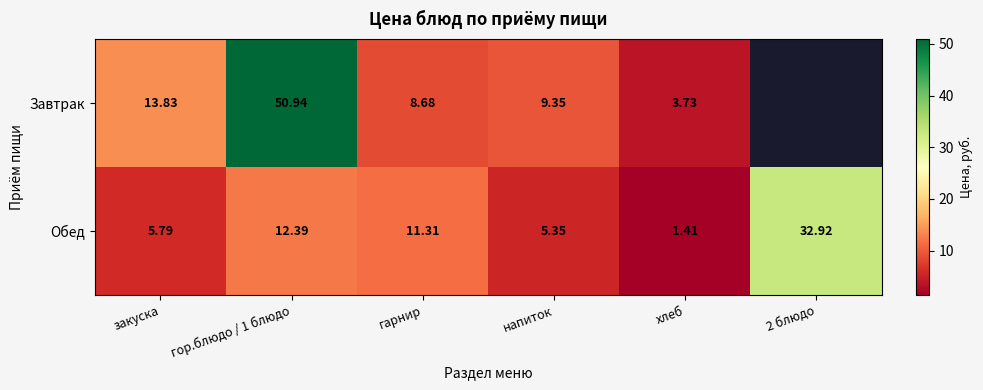

Is the value of Завтрак at хлеб greater than the value of Обед at гор.блюдо / 1 блюдо?

No